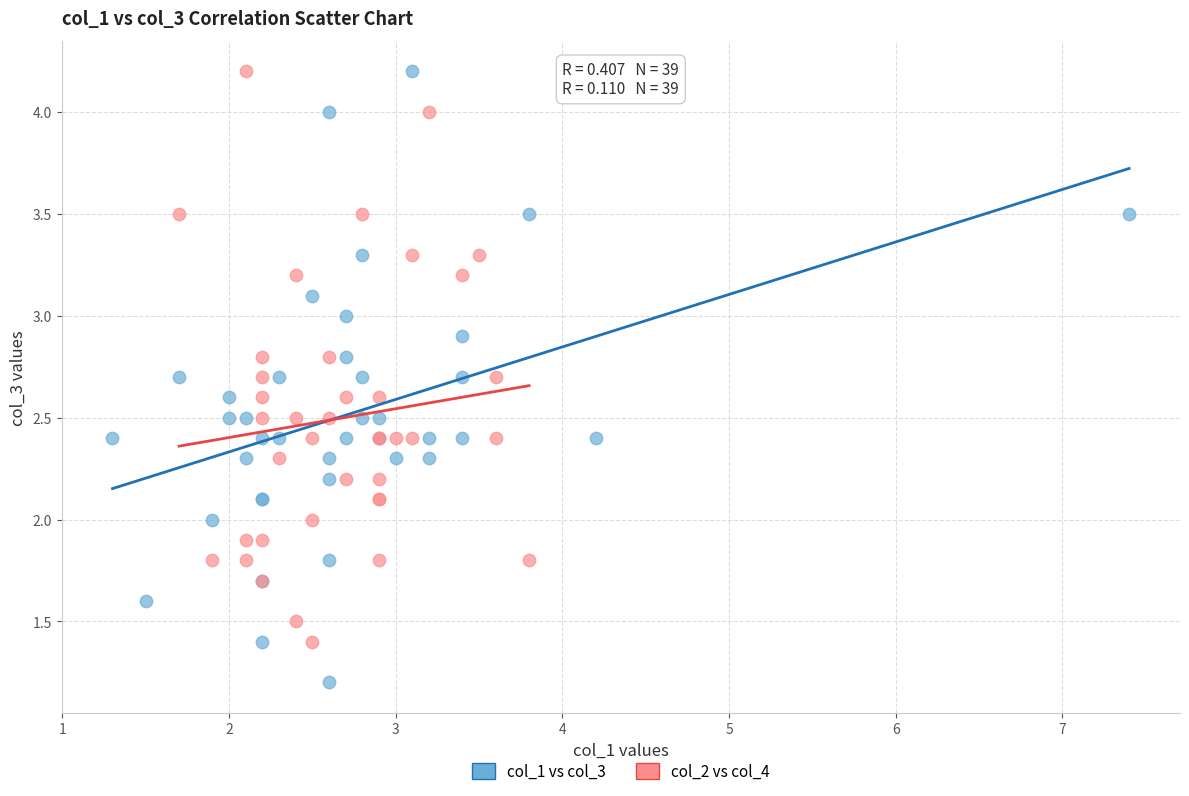

Which series has the largest Y range (max minus min)?

col_1 vs col_3